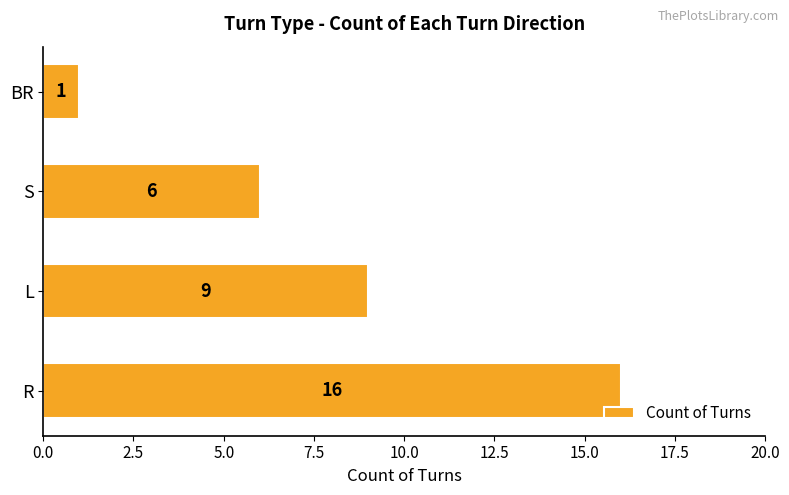

Approximately how many times larger is the value at S compared to BR?

6.0